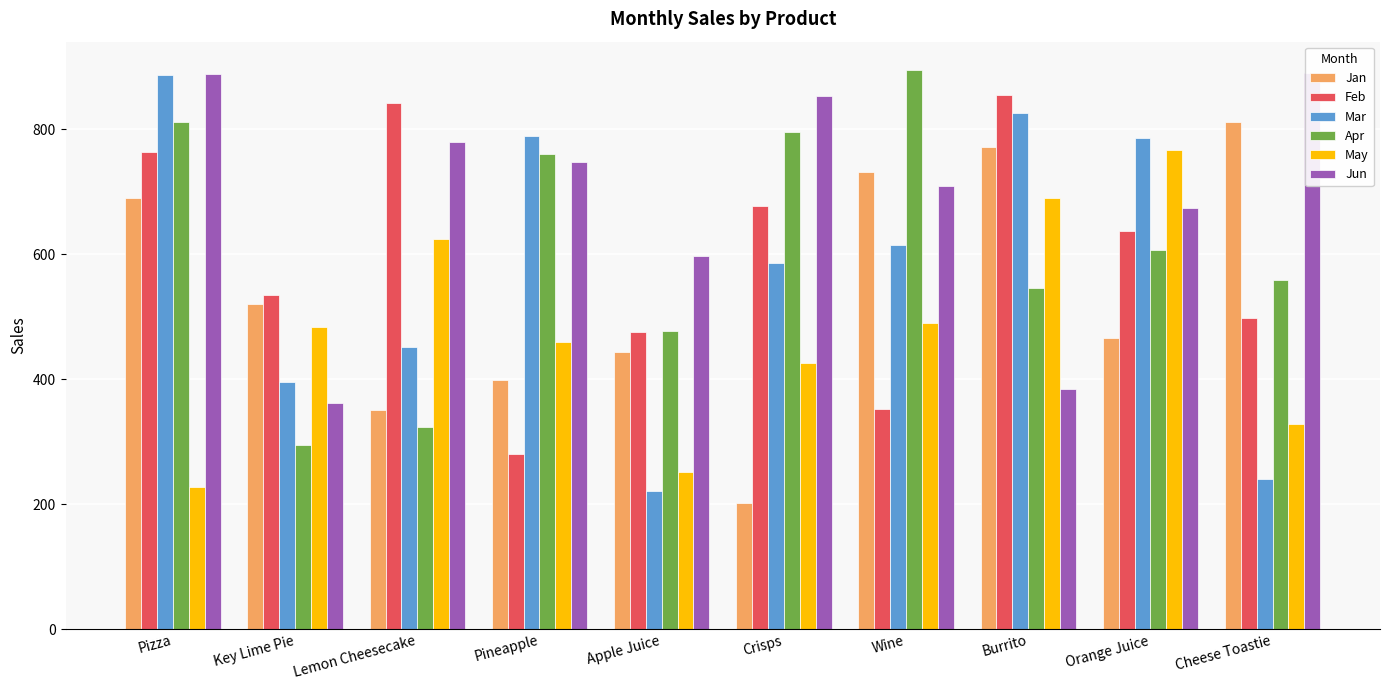

How many data points in Jun are less than 747?

5